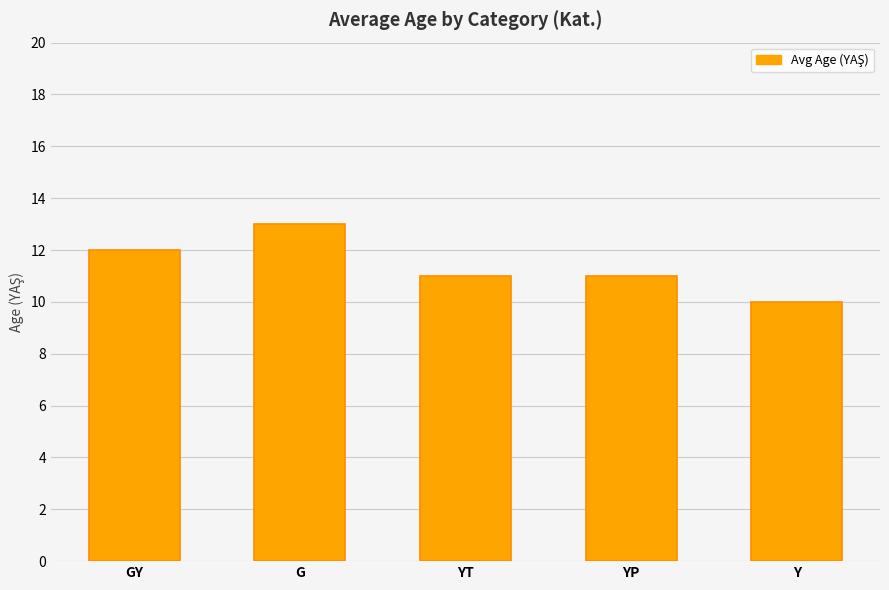

At which category does the chart reach its peak across all series?

G